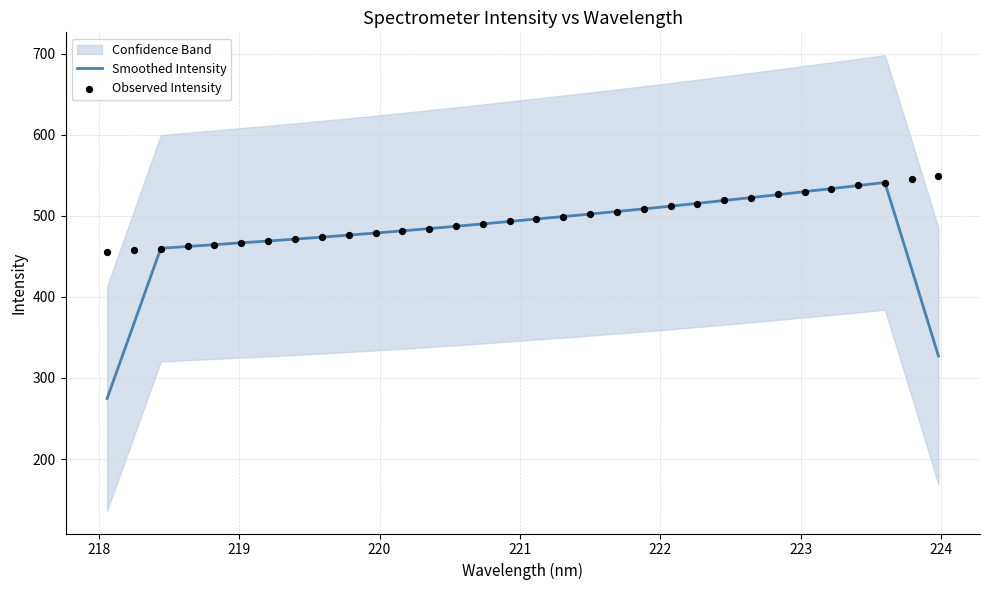

Which series has the largest total across all categories?

Observed Intensity